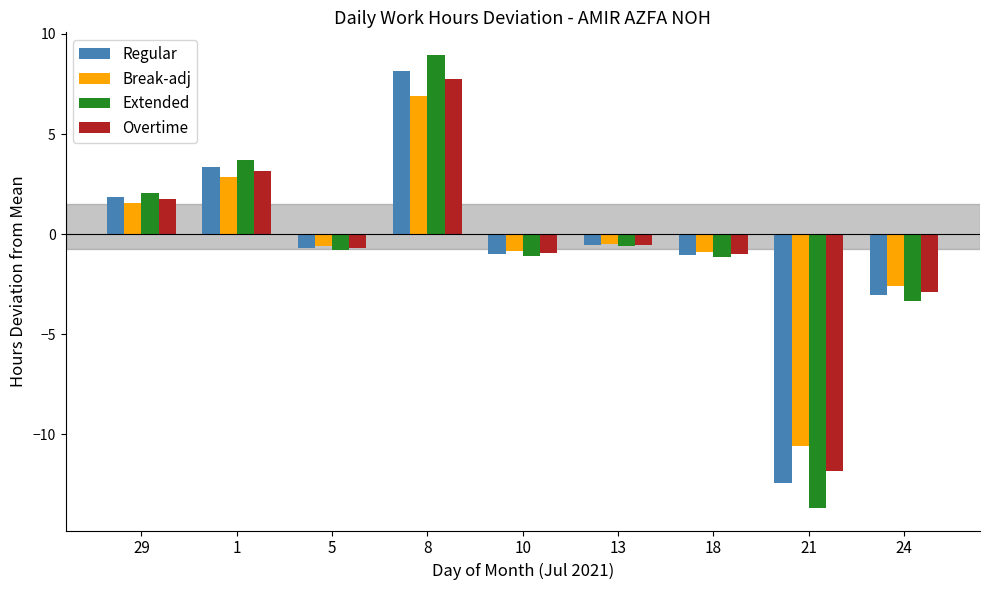

Are the bars horizontal?

No